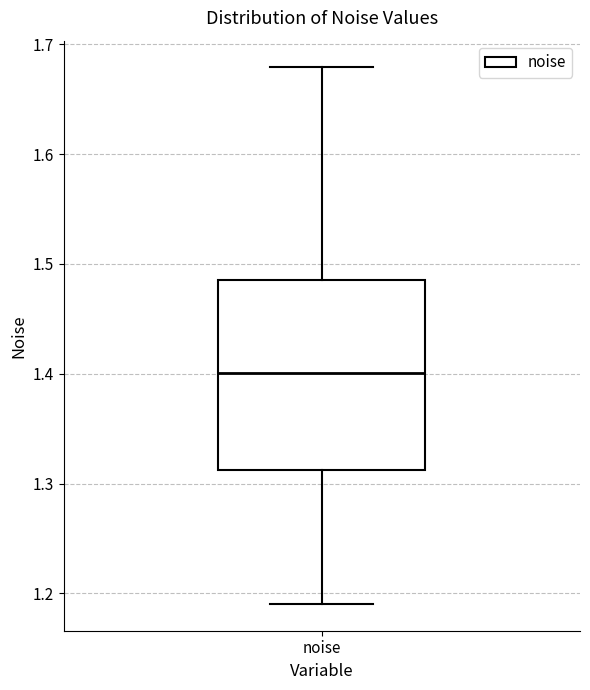

Read this box plot against the y-axis: the position of the median line, the range covered by the box, and the ends of both whiskers. The values are not printed on the chart, so give them approximately, as read against the axis.

median 1.40, box 1.31 to 1.48, whiskers 1.19 to 1.68